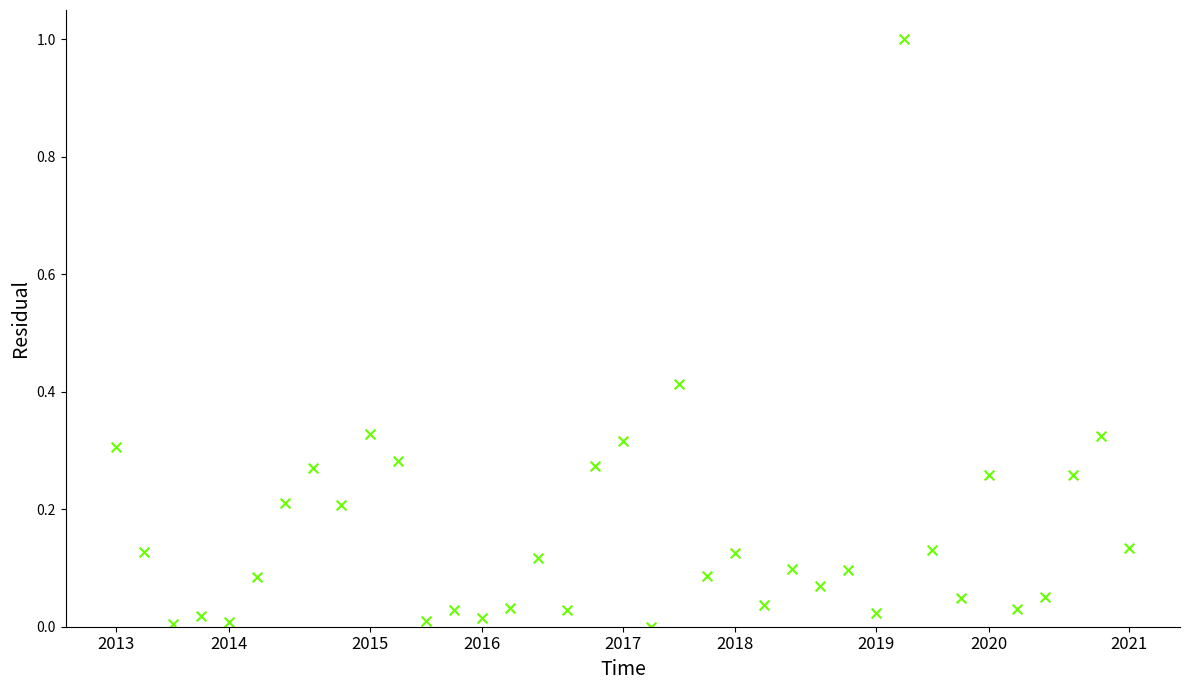

What is the range of Y values (max minus min)?

1.0